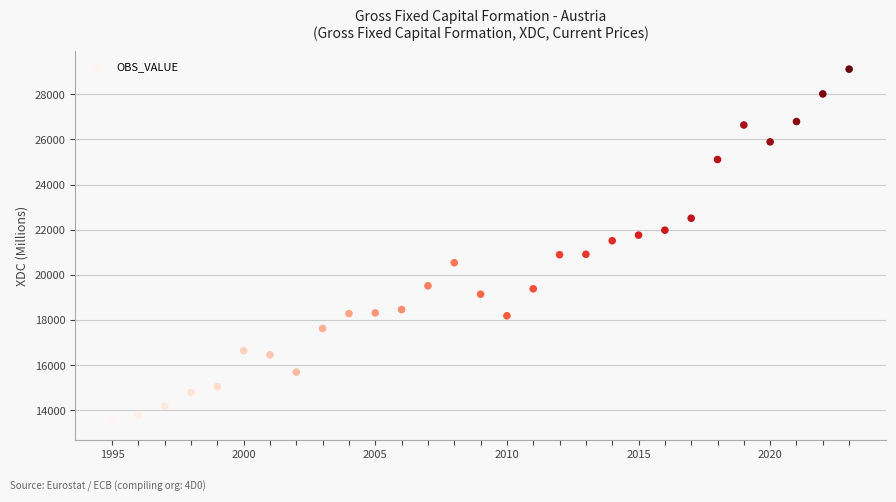

What is the range of Y values (max minus min)?

15635.2